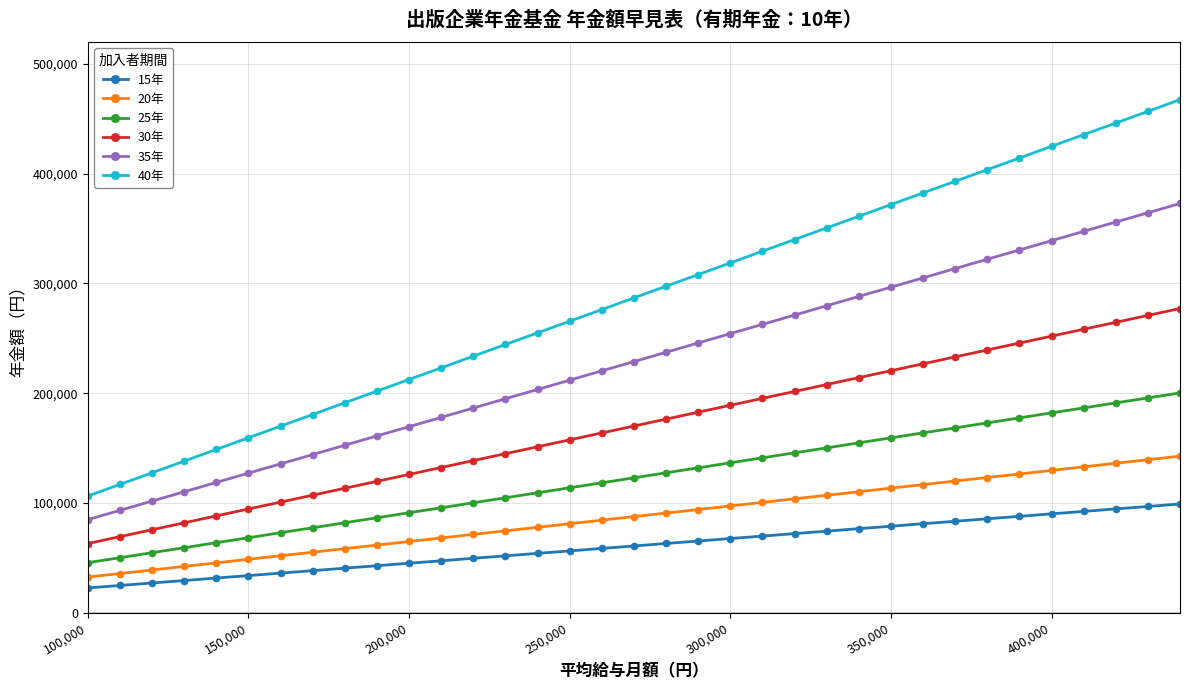

Which series has the largest range (max minus min)?

40年